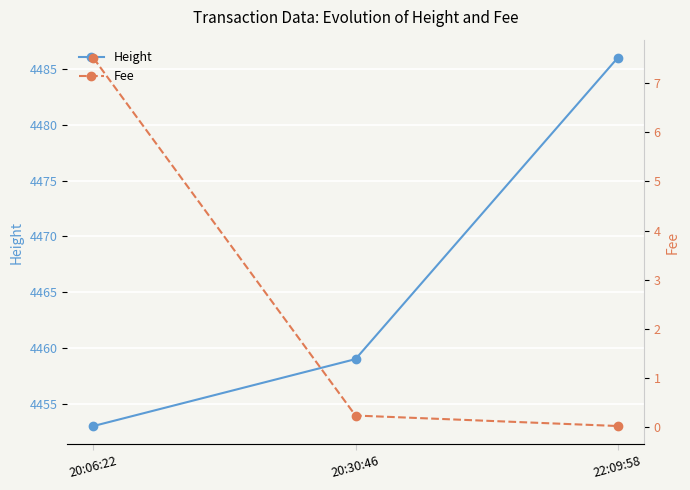

Read the Height value at 20:06:22.

4453